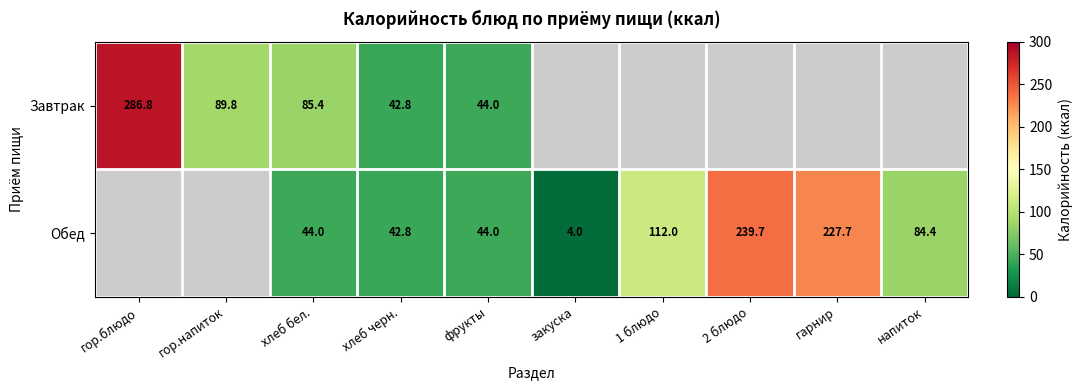

Rank the series at хлеб бел. from highest to lowest value.

Завтрак, Обед